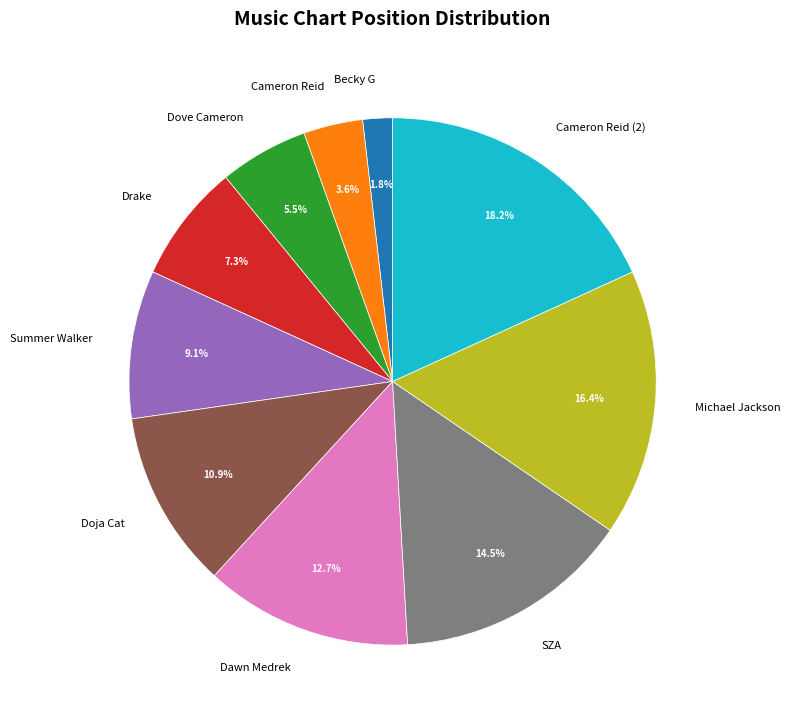

Approximately how many times larger is the value at Dove Cameron compared to SZA?

0.4